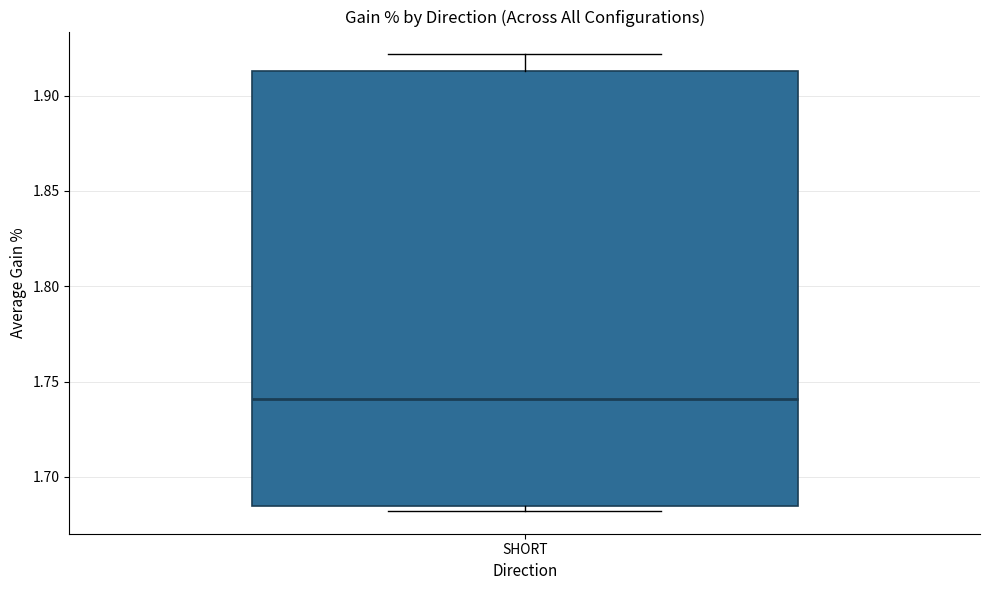

Transcribe this box plot: give where the median line is, the range the box spans, and where the two whiskers end, as read against the y-axis. The values are not printed on the chart, so give them approximately, as read against the axis.

median 1.740, box 1.685 to 1.915, whiskers 1.680 to 1.920